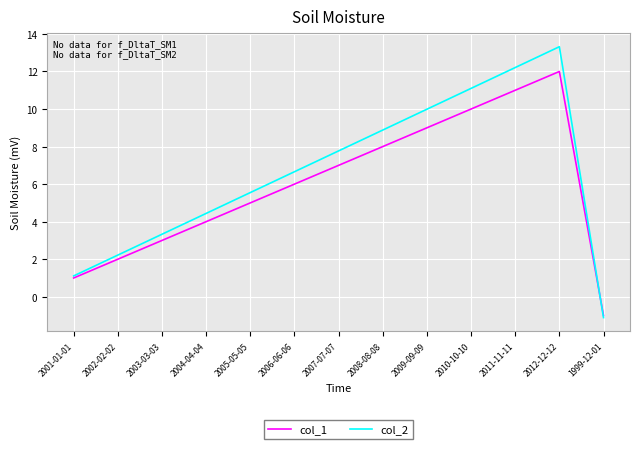

What position from the right is 2010-10-10?

4